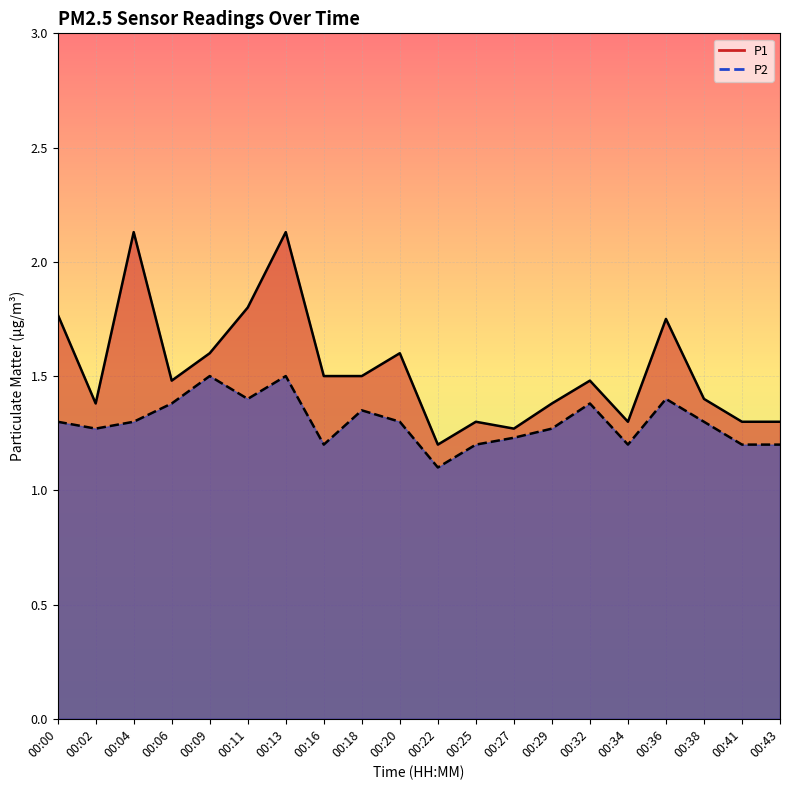

What is the average value of the P2 series?

1.3